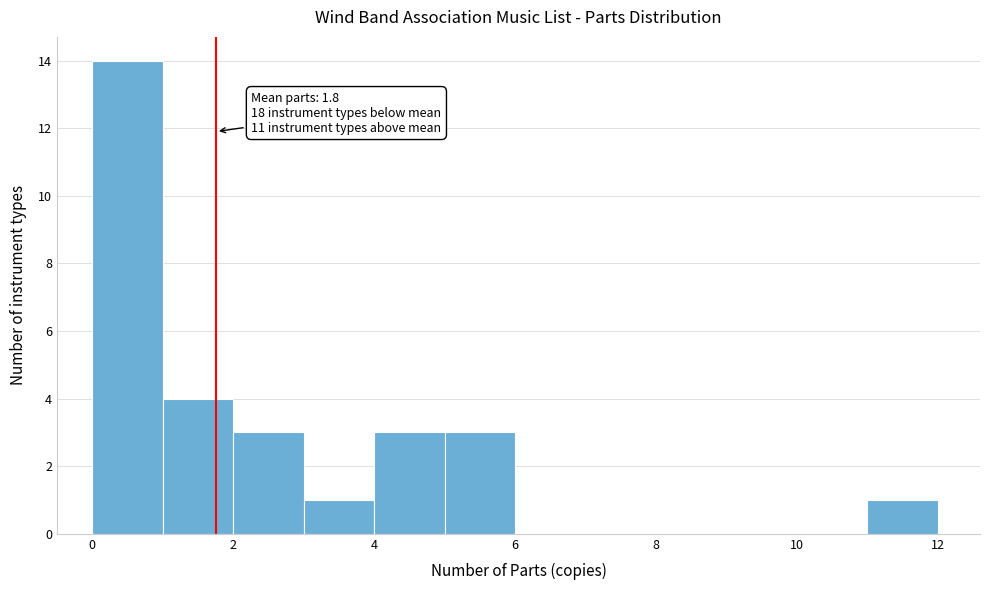

Which range on the x-axis has the tallest bar?

0 to 1